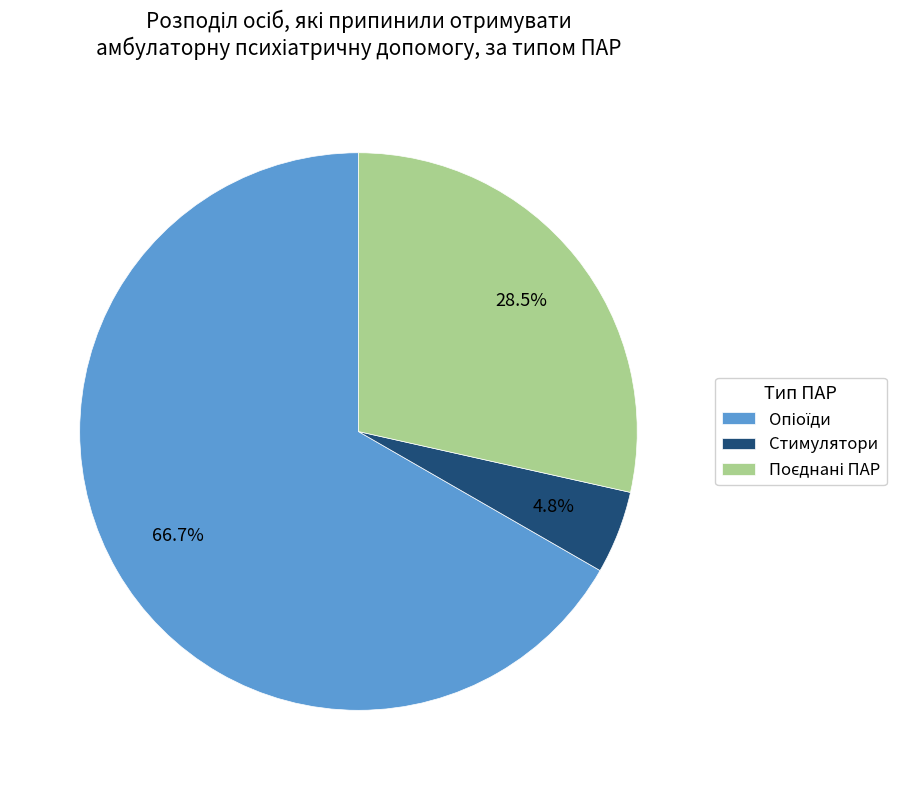

Is there any slice that represents more than half of the pie?

Yes